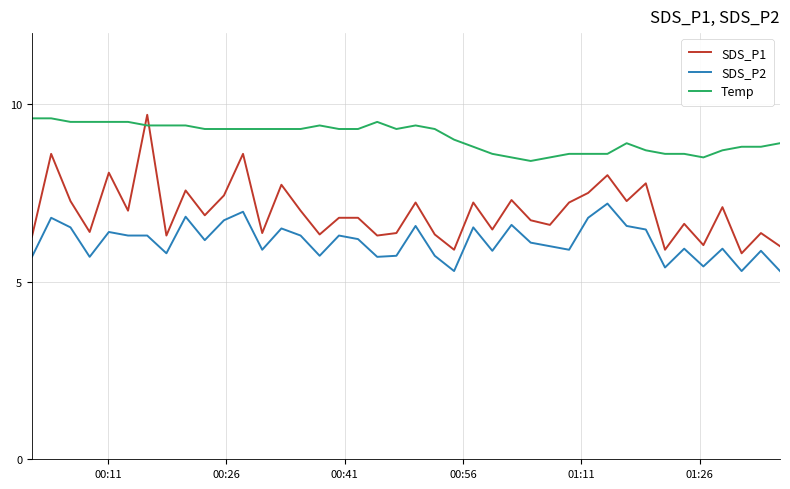

Which series has the widest spread of values?

SDS_P1